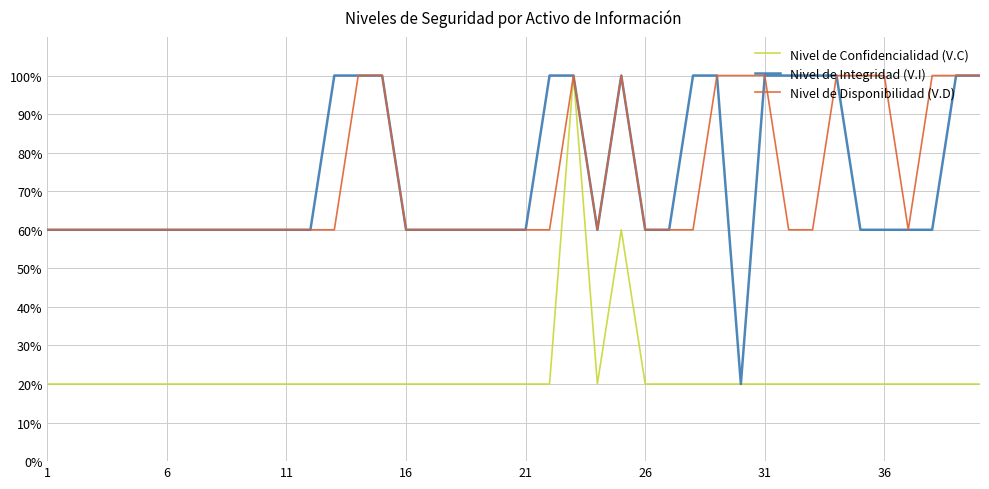

True or false: Nivel de Disponibilidad (V.D) and Nivel de Confidencialidad (V.C) cross at least once.

False